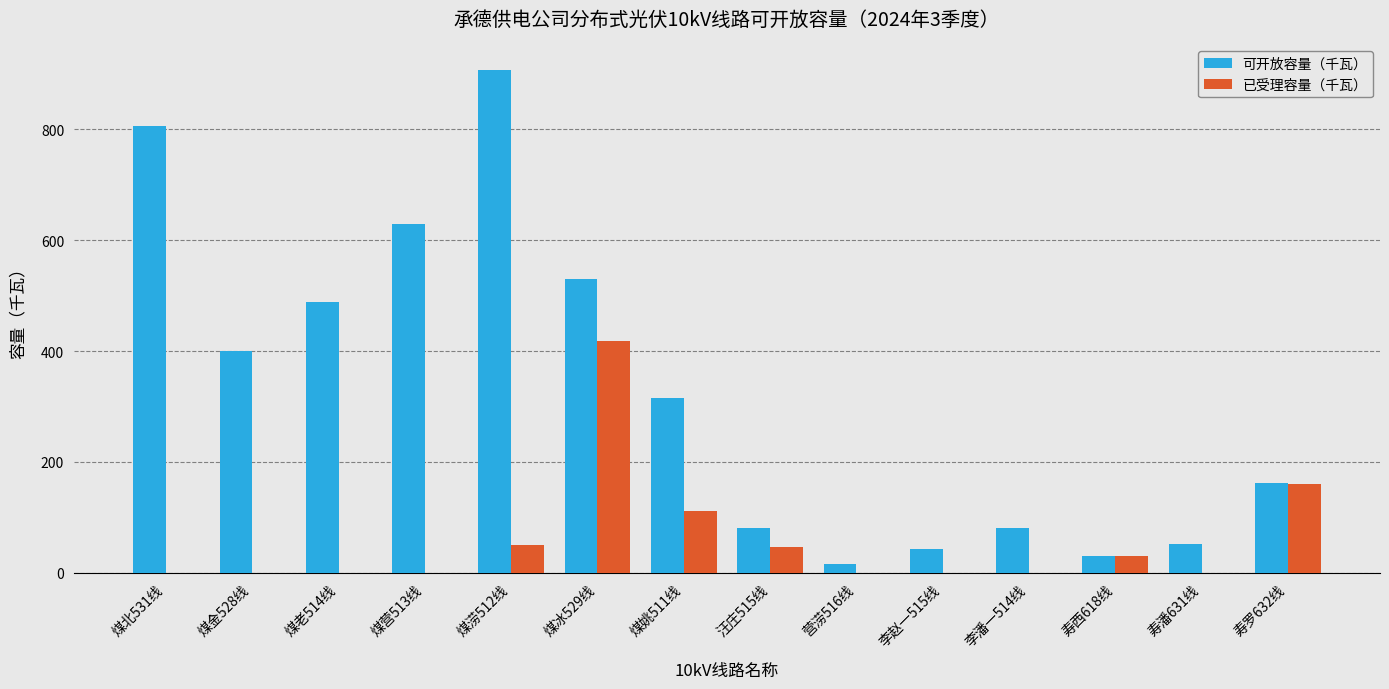

Is the value of 可开放容量（千瓦） at 汪庄515线 greater than the value of 已受理容量（千瓦） at 寿潘631线?

Yes